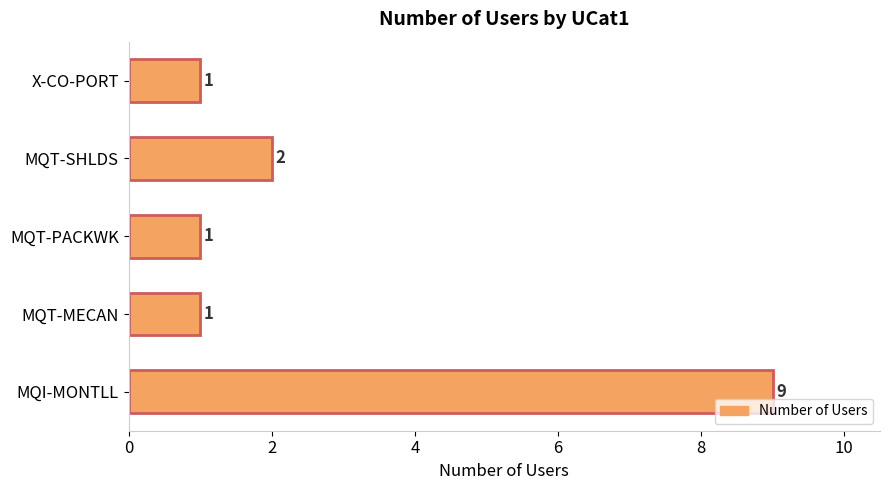

What is the smallest value displayed?

1